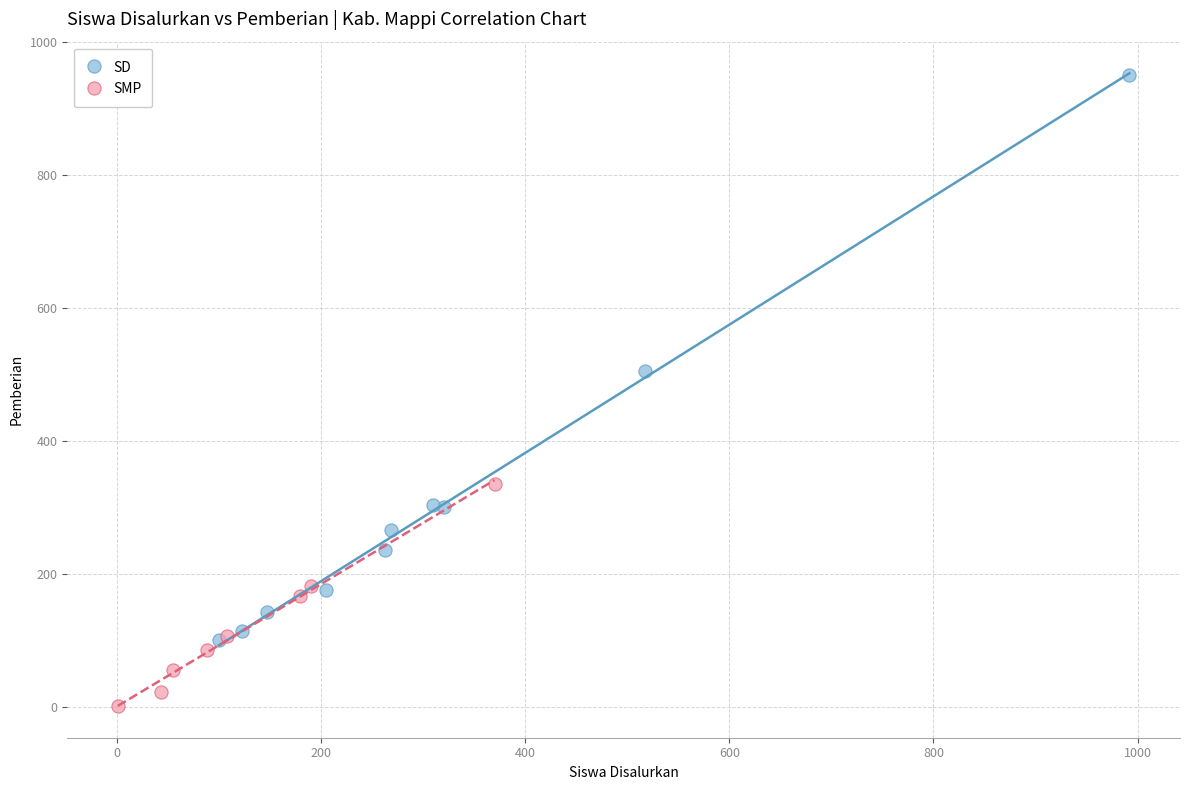

Which series reaches the maximum Y coordinate?

SD